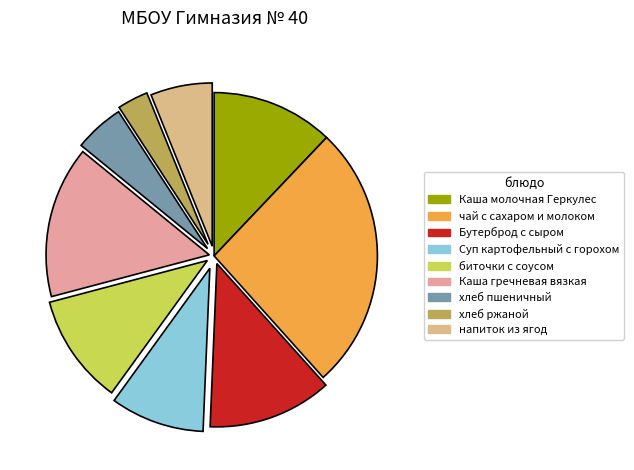

What is the smallest slice in the pie chart?

хлеб ржаной